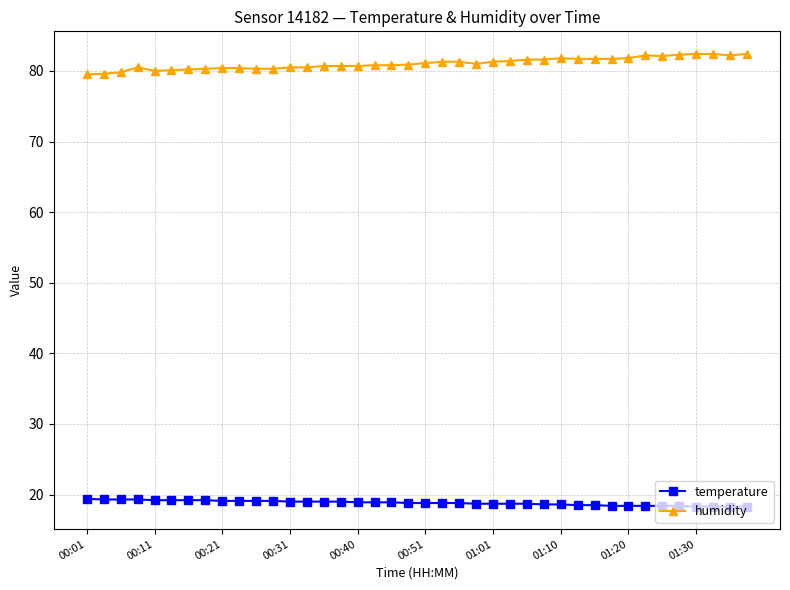

Which series has the largest total across all categories?

humidity